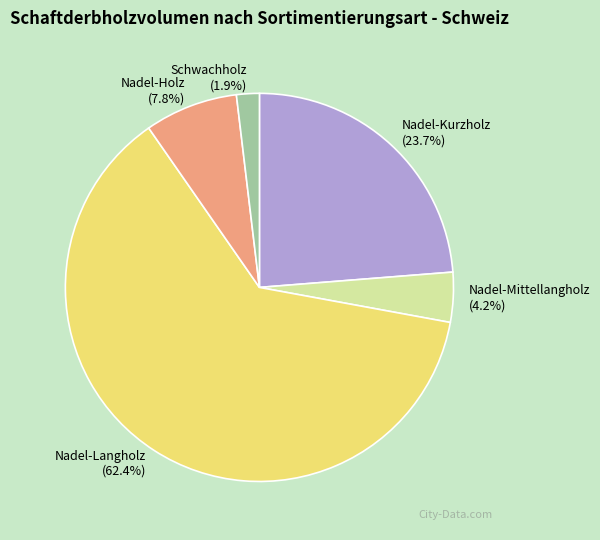

Which has a higher value, Nadel-Mittellangholz or Schwachholz?

Nadel-Mittellangholz